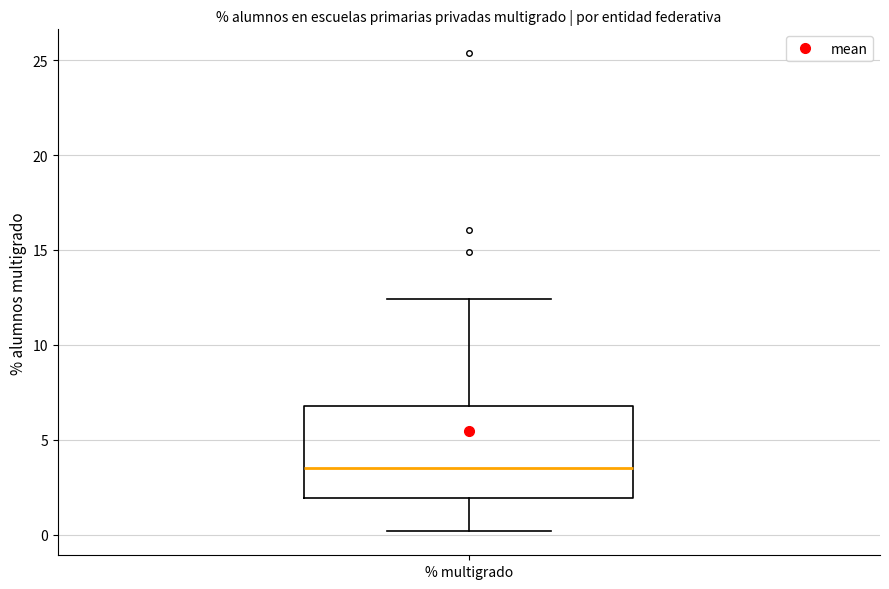

Read this box plot against the y-axis: the position of the median line, the range covered by the box, and the ends of both whiskers. The values are not printed on the chart, so give them approximately, as read against the axis.

median 3.5, box 2.0 to 7.0, whiskers 0.0 to 12.5